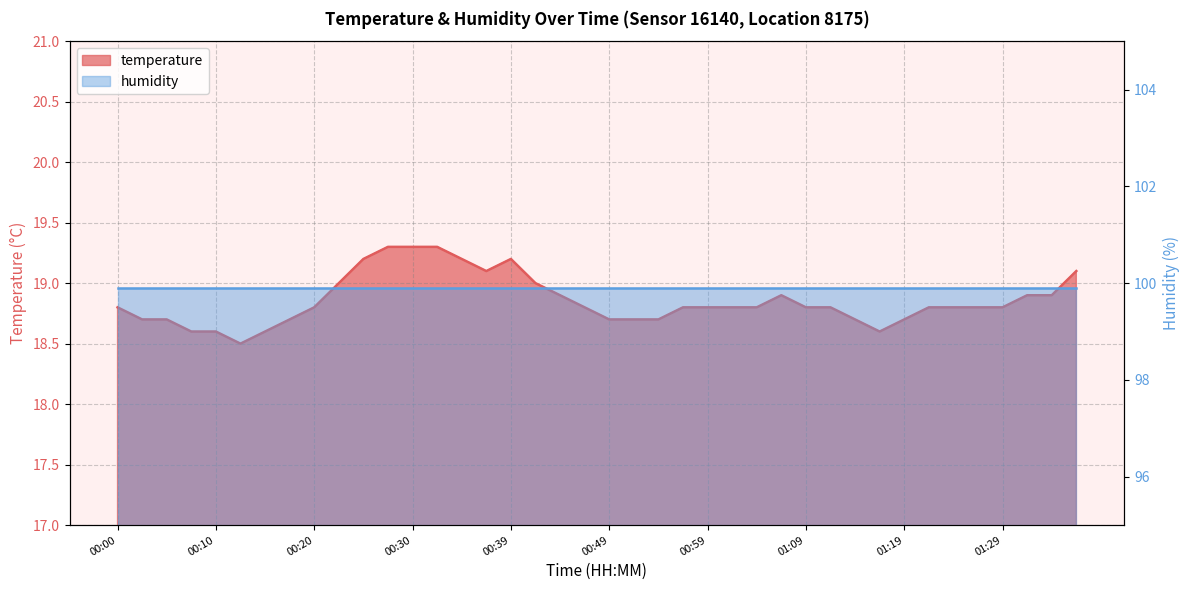

The chart shows a value of 18.8 at 00:59. True or false?

True